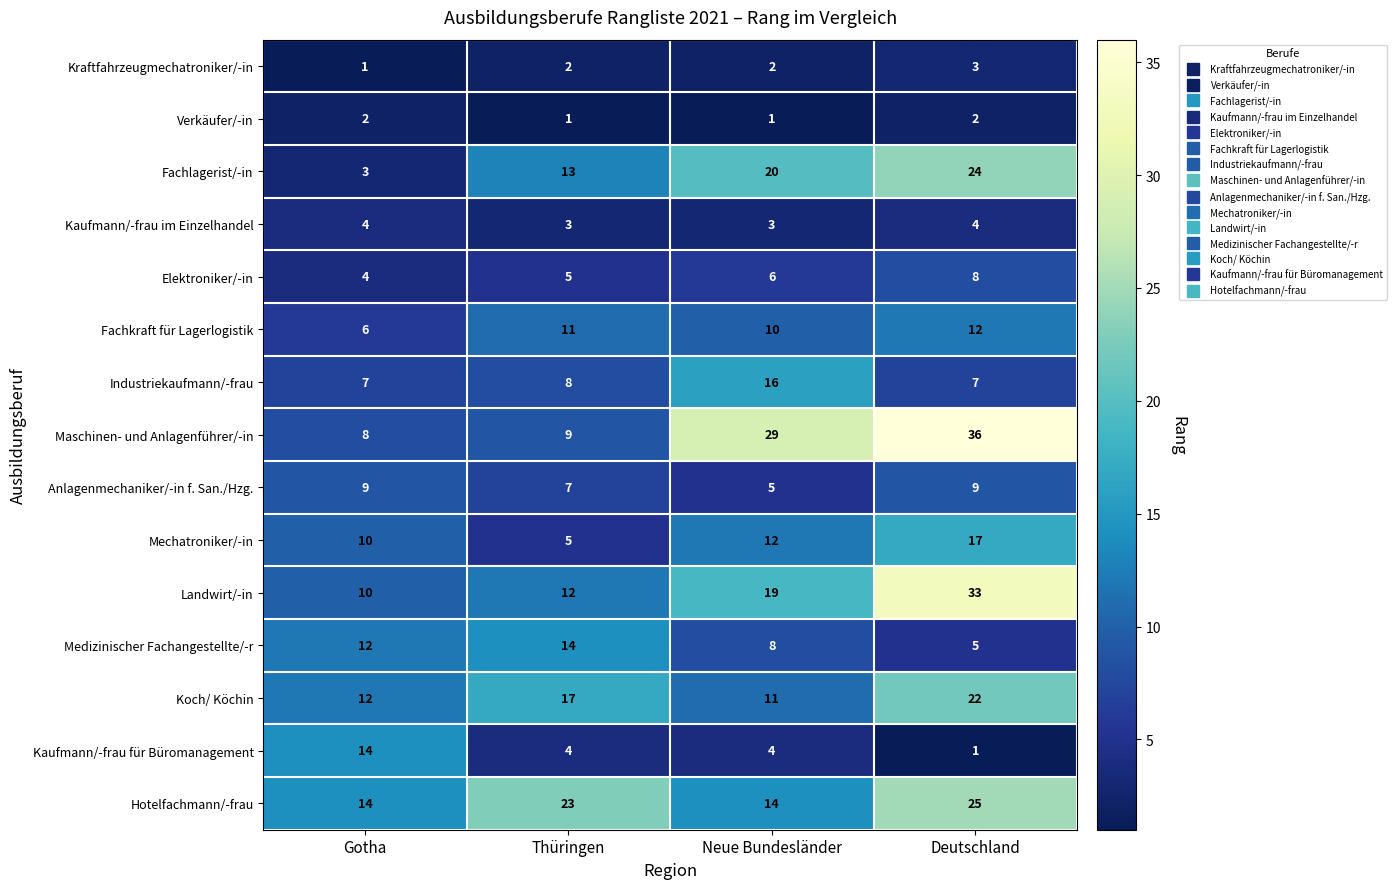

What is the smallest value displayed?

1